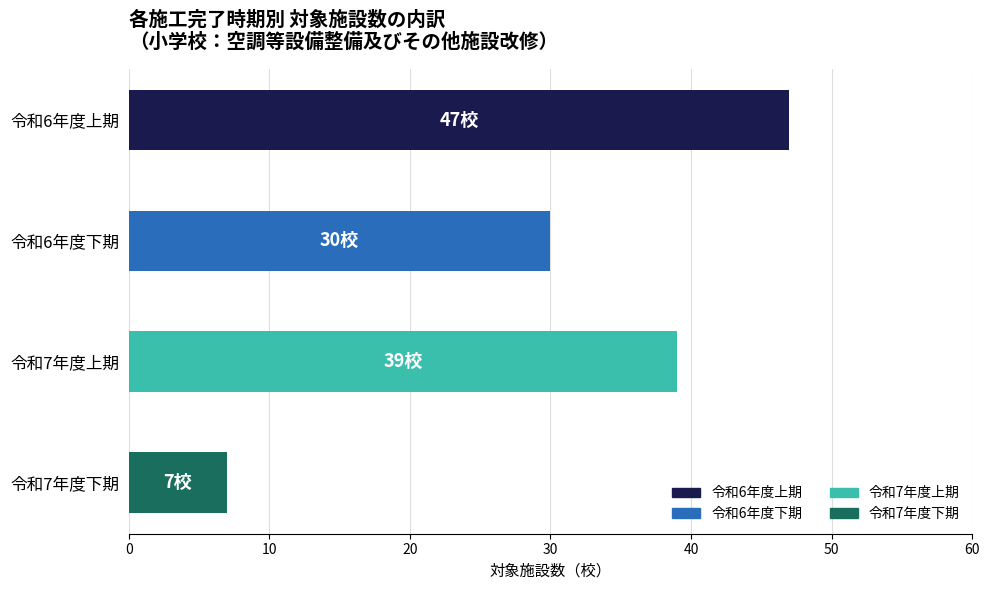

What is the approximate value at 令和6年度下期?

30